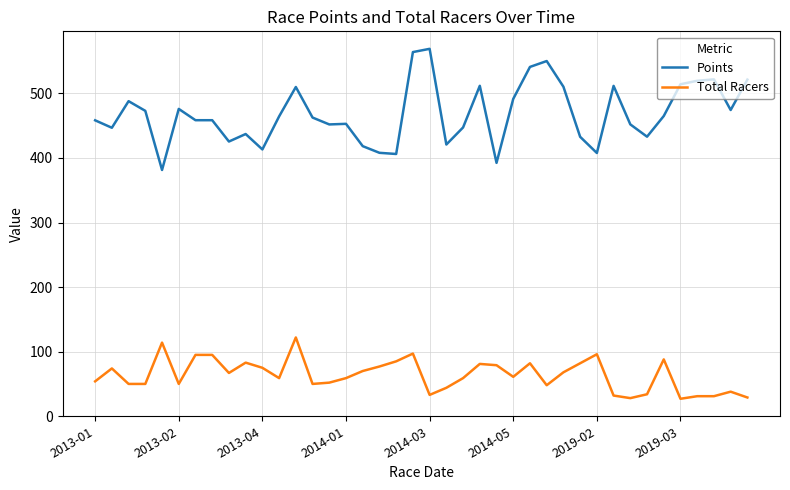

True or false: Total Racers and Points cross at least once.

False